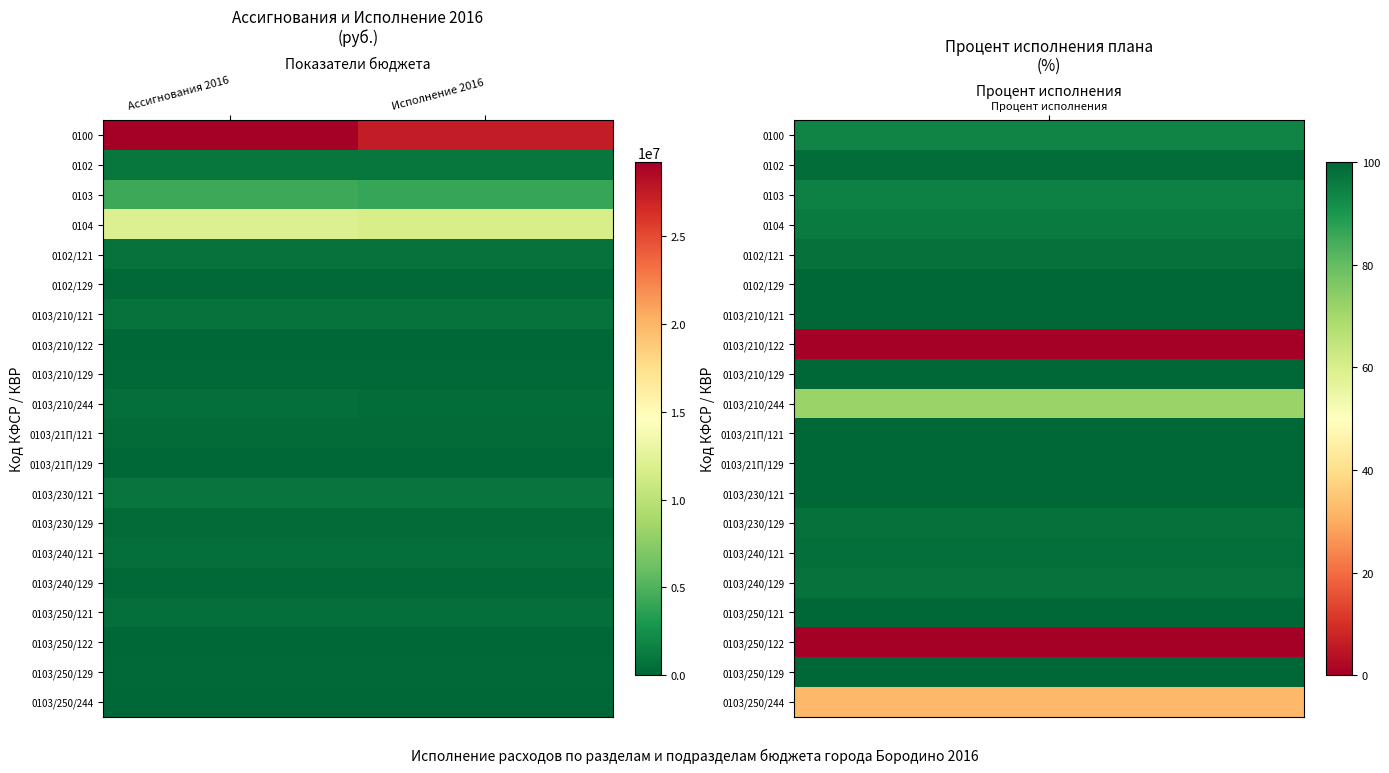

Which has a higher value, Ассигнования 2016 or Исполнение 2016?

Ассигнования 2016